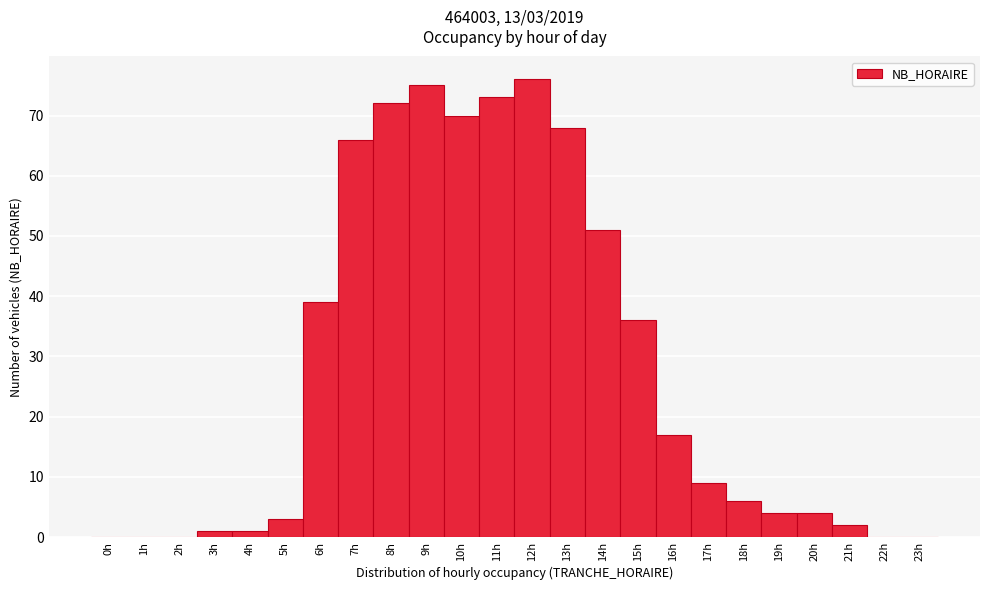

Over which range of the x-axis is the bar tallest?

11.5 to 12.5